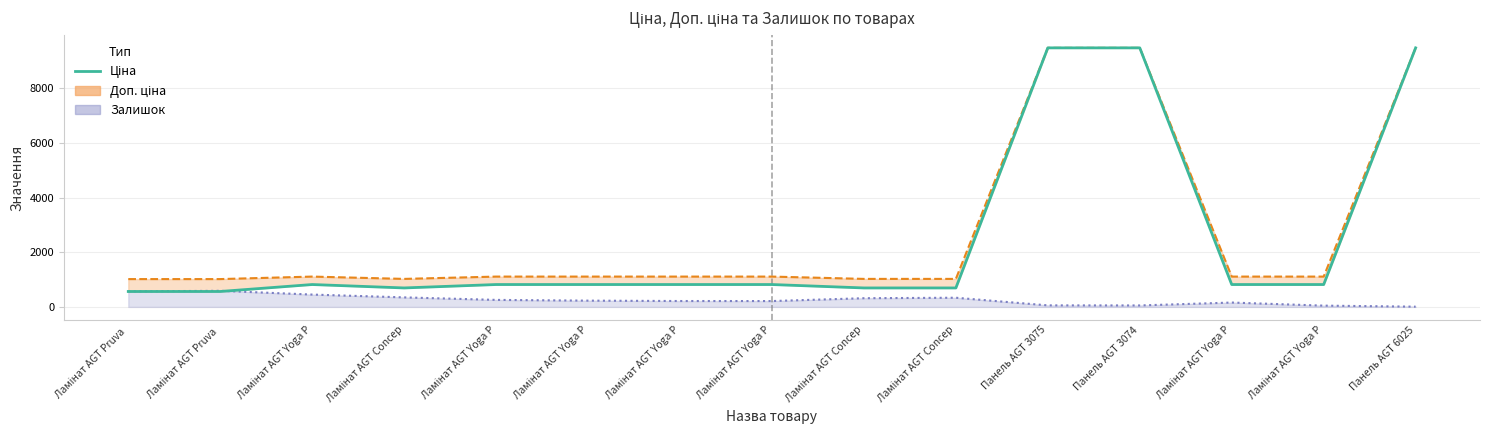

Rank the categories by value from highest to lowest.

Панель AGT 3075, Панель AGT 3074, Панель AGT 6025, Ламінат AGT Yoga P, Ламінат AGT Yoga P, Ламінат AGT Yoga P, Ламінат AGT Yoga P, Ламінат AGT Yoga P, Ламінат AGT Yoga P, Ламінат AGT Yoga P, Ламінат AGT Concep, Ламінат AGT Concep, Ламінат AGT Concep, Ламінат AGT Pruva , Ламінат AGT Pruva 